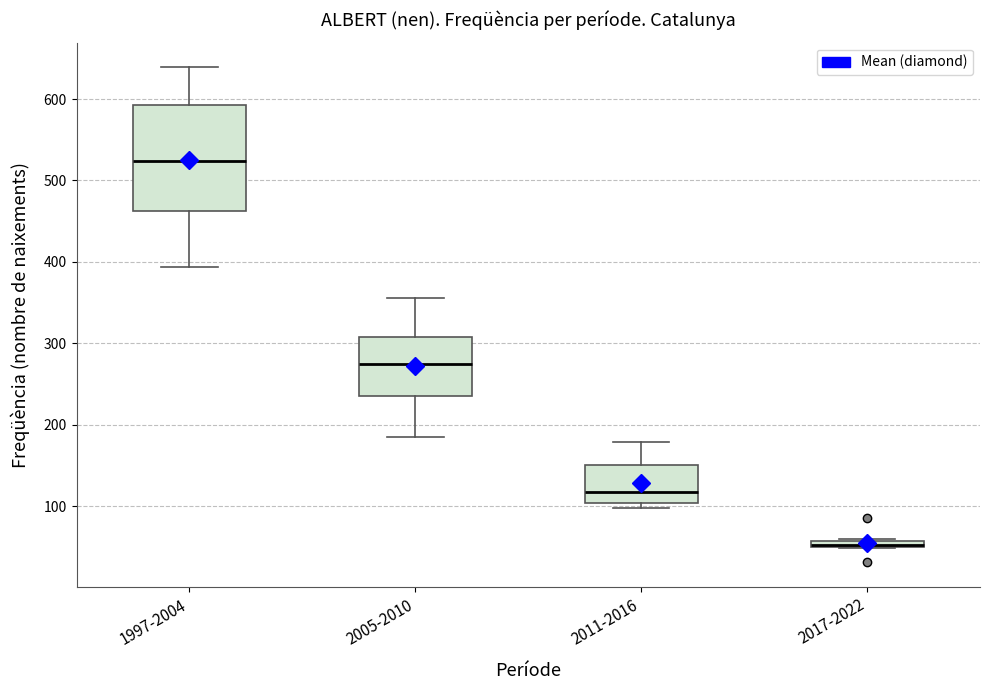

Comparing the boxes themselves (not the whiskers), which one is the tallest?

1997-2004